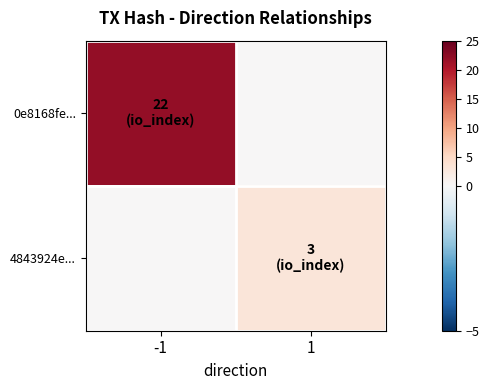

Rank the series at 1 from lowest to highest value.

0e8168fe..., 4843924e...